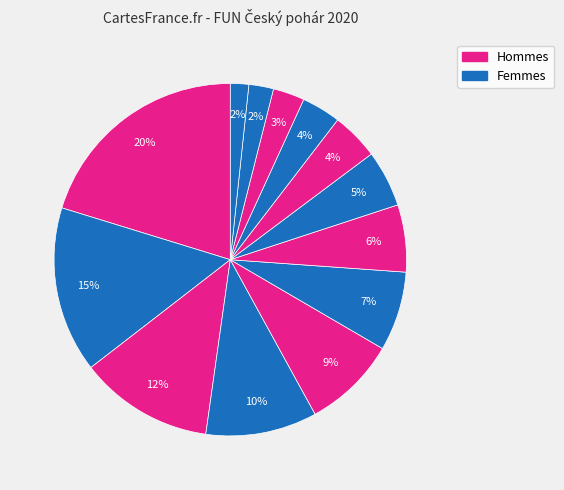

How many slices are in this pie chart?

13